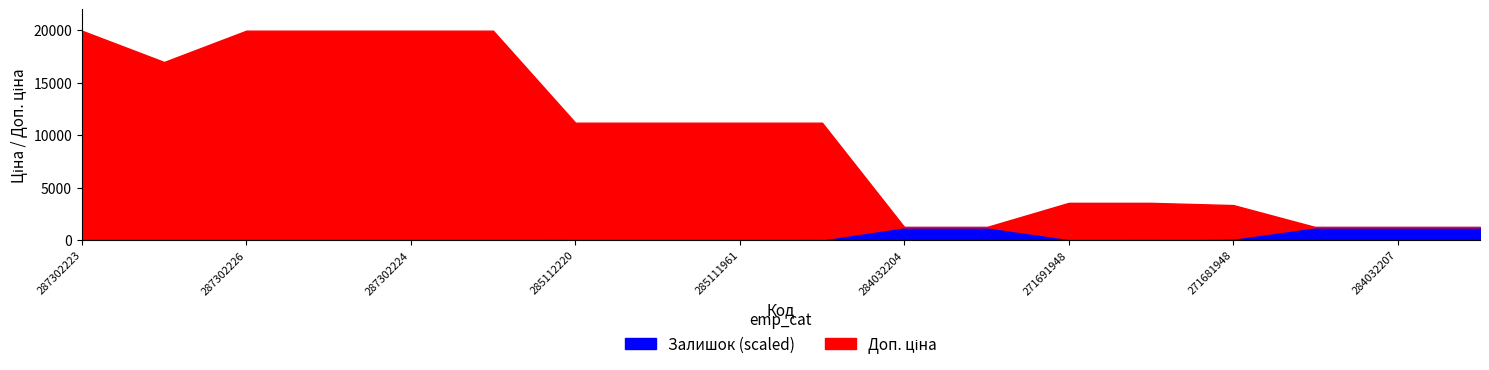

At how many categories does at least one series exceed 15440?

6